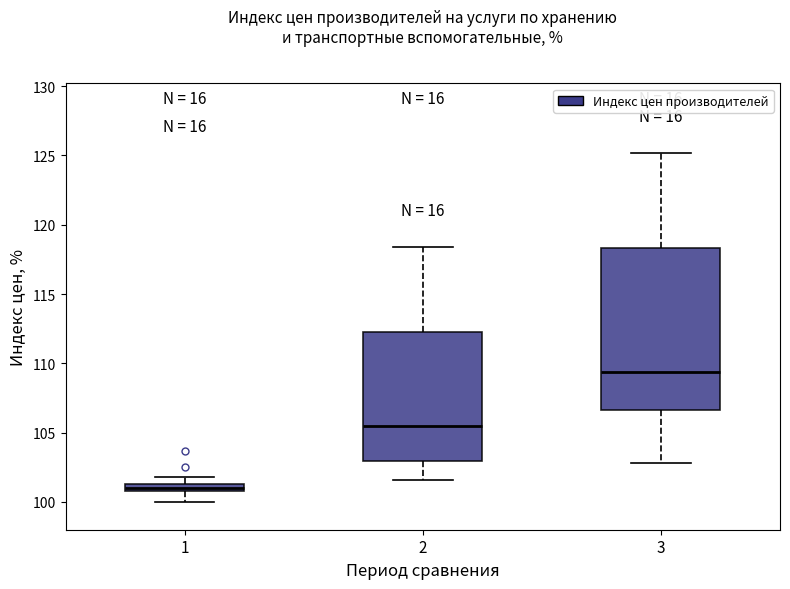

Which box has the highest median line?

3